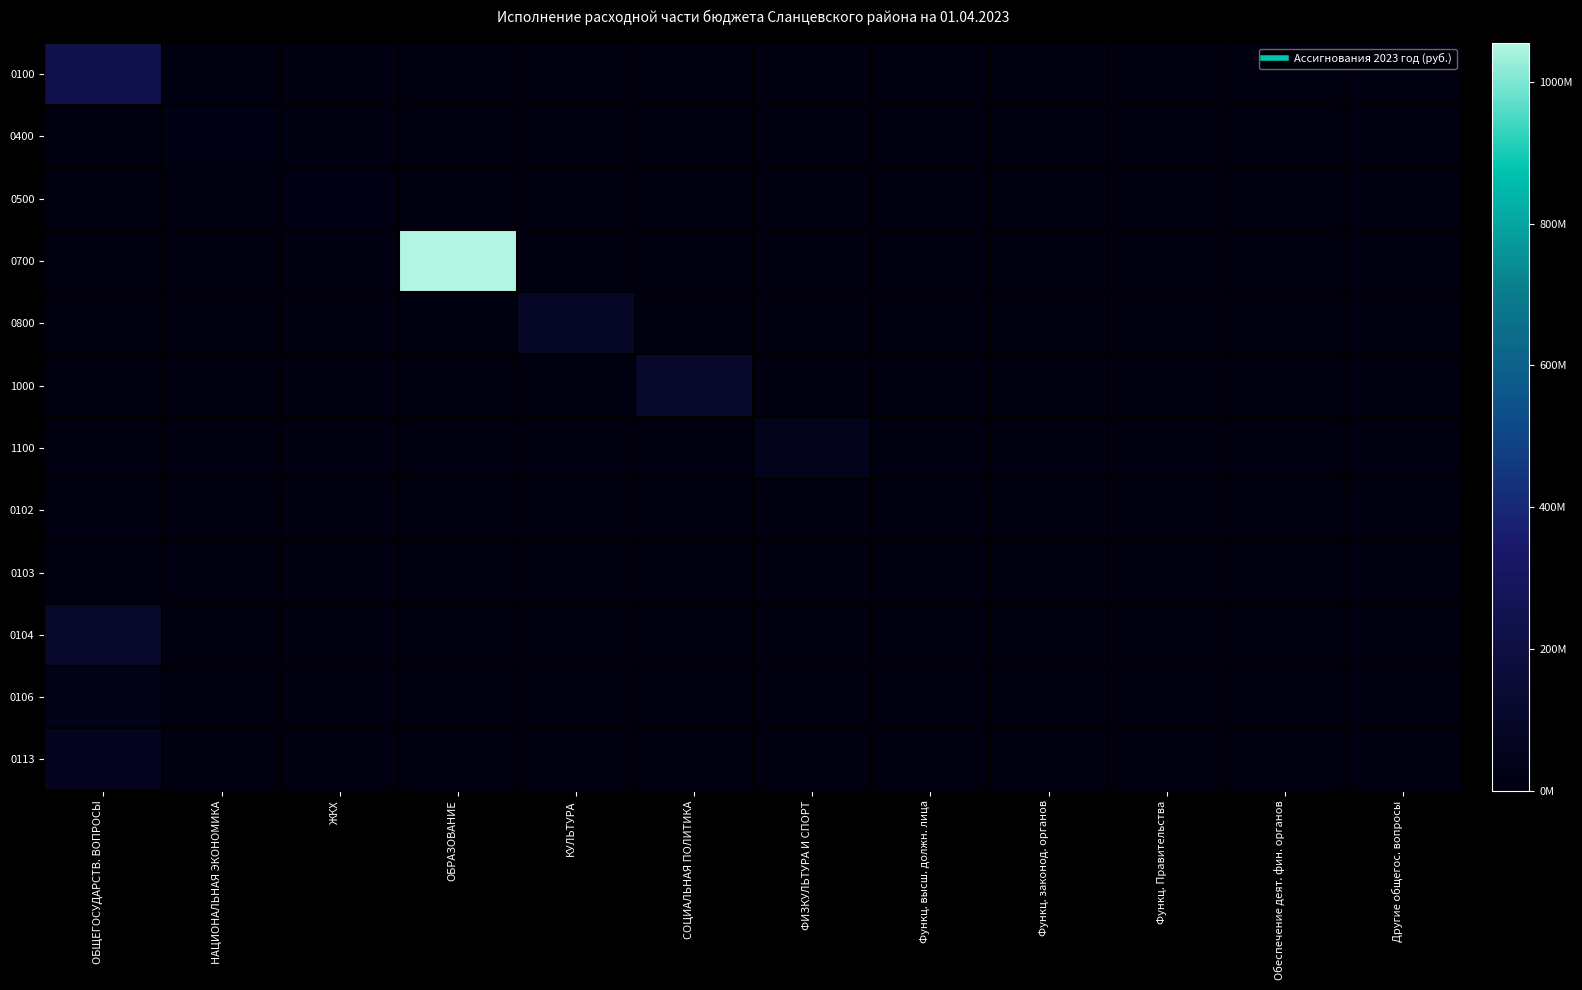

Reading left to right, extract all data points from this chart.

0100: ОБЩЕГОСУДАРСТВ. ВОПРОСЫ=228276621.5	НАЦИОНАЛЬНАЯ ЭКОНОМИКА=0.0	ЖКХ=0.0	ОБРАЗОВАНИЕ=0.0	КУЛЬТУРА=0.0	СОЦИАЛЬНАЯ ПОЛИТИКА=0.0	ФИЗКУЛЬТУРА И СПОРТ=0.0	Функц. высш. должн. лица=0.0	Функц. законод. органов=0.0	Функц. Правительства=0.0	Обеспечение деят. фин. органов=0.0	Другие общегос. вопросы=0.0
0400: ОБЩЕГОСУДАРСТВ. ВОПРОСЫ=0.0	НАЦИОНАЛЬНАЯ ЭКОНОМИКА=17136794.9	ЖКХ=0.0	ОБРАЗОВАНИЕ=0.0	КУЛЬТУРА=0.0	СОЦИАЛЬНАЯ ПОЛИТИКА=0.0	ФИЗКУЛЬТУРА И СПОРТ=0.0	Функц. высш. должн. лица=0.0	Функц. законод. органов=0.0	Функц. Правительства=0.0	Обеспечение деят. фин. органов=0.0	Другие общегос. вопросы=0.0
0500: ОБЩЕГОСУДАРСТВ. ВОПРОСЫ=0.0	НАЦИОНАЛЬНАЯ ЭКОНОМИКА=0.0	ЖКХ=9773178.1	ОБРАЗОВАНИЕ=0.0	КУЛЬТУРА=0.0	СОЦИАЛЬНАЯ ПОЛИТИКА=0.0	ФИЗКУЛЬТУРА И СПОРТ=0.0	Функц. высш. должн. лица=0.0	Функц. законод. органов=0.0	Функц. Правительства=0.0	Обеспечение деят. фин. органов=0.0	Другие общегос. вопросы=0.0
0700: ОБЩЕГОСУДАРСТВ. ВОПРОСЫ=0.0	НАЦИОНАЛЬНАЯ ЭКОНОМИКА=0.0	ЖКХ=0.0	ОБРАЗОВАНИЕ=1055061258.0	КУЛЬТУРА=0.0	СОЦИАЛЬНАЯ ПОЛИТИКА=0.0	ФИЗКУЛЬТУРА И СПОРТ=0.0	Функц. высш. должн. лица=0.0	Функц. законод. органов=0.0	Функц. Правительства=0.0	Обеспечение деят. фин. органов=0.0	Другие общегос. вопросы=0.0
0800: ОБЩЕГОСУДАРСТВ. ВОПРОСЫ=0.0	НАЦИОНАЛЬНАЯ ЭКОНОМИКА=0.0	ЖКХ=0.0	ОБРАЗОВАНИЕ=0.0	КУЛЬТУРА=87597138.1	СОЦИАЛЬНАЯ ПОЛИТИКА=0.0	ФИЗКУЛЬТУРА И СПОРТ=0.0	Функц. высш. должн. лица=0.0	Функц. законод. органов=0.0	Функц. Правительства=0.0	Обеспечение деят. фин. органов=0.0	Другие общегос. вопросы=0.0
1000: ОБЩЕГОСУДАРСТВ. ВОПРОСЫ=0.0	НАЦИОНАЛЬНАЯ ЭКОНОМИКА=0.0	ЖКХ=0.0	ОБРАЗОВАНИЕ=0.0	КУЛЬТУРА=0.0	СОЦИАЛЬНАЯ ПОЛИТИКА=119018307.5	ФИЗКУЛЬТУРА И СПОРТ=0.0	Функц. высш. должн. лица=0.0	Функц. законод. органов=0.0	Функц. Правительства=0.0	Обеспечение деят. фин. органов=0.0	Другие общегос. вопросы=0.0
1100: ОБЩЕГОСУДАРСТВ. ВОПРОСЫ=0.0	НАЦИОНАЛЬНАЯ ЭКОНОМИКА=0.0	ЖКХ=0.0	ОБРАЗОВАНИЕ=0.0	КУЛЬТУРА=0.0	СОЦИАЛЬНАЯ ПОЛИТИКА=0.0	ФИЗКУЛЬТУРА И СПОРТ=47573668.3	Функц. высш. должн. лица=0.0	Функц. законод. органов=0.0	Функц. Правительства=0.0	Обеспечение деят. фин. органов=0.0	Другие общегос. вопросы=0.0
0102: ОБЩЕГОСУДАРСТВ. ВОПРОСЫ=2422300.0	НАЦИОНАЛЬНАЯ ЭКОНОМИКА=0.0	ЖКХ=0.0	ОБРАЗОВАНИЕ=0.0	КУЛЬТУРА=0.0	СОЦИАЛЬНАЯ ПОЛИТИКА=0.0	ФИЗКУЛЬТУРА И СПОРТ=0.0	Функц. высш. должн. лица=0.0	Функц. законод. органов=0.0	Функц. Правительства=0.0	Обеспечение деят. фин. органов=0.0	Другие общегос. вопросы=0.0
0103: ОБЩЕГОСУДАРСТВ. ВОПРОСЫ=4719400.0	НАЦИОНАЛЬНАЯ ЭКОНОМИКА=0.0	ЖКХ=0.0	ОБРАЗОВАНИЕ=0.0	КУЛЬТУРА=0.0	СОЦИАЛЬНАЯ ПОЛИТИКА=0.0	ФИЗКУЛЬТУРА И СПОРТ=0.0	Функц. высш. должн. лица=0.0	Функц. законод. органов=0.0	Функц. Правительства=0.0	Обеспечение деят. фин. органов=0.0	Другие общегос. вопросы=0.0
0104: ОБЩЕГОСУДАРСТВ. ВОПРОСЫ=108549000.0	НАЦИОНАЛЬНАЯ ЭКОНОМИКА=0.0	ЖКХ=0.0	ОБРАЗОВАНИЕ=0.0	КУЛЬТУРА=0.0	СОЦИАЛЬНАЯ ПОЛИТИКА=0.0	ФИЗКУЛЬТУРА И СПОРТ=0.0	Функц. высш. должн. лица=0.0	Функц. законод. органов=0.0	Функц. Правительства=0.0	Обеспечение деят. фин. органов=0.0	Другие общегос. вопросы=0.0
0106: ОБЩЕГОСУДАРСТВ. ВОПРОСЫ=30783800.0	НАЦИОНАЛЬНАЯ ЭКОНОМИКА=0.0	ЖКХ=0.0	ОБРАЗОВАНИЕ=0.0	КУЛЬТУРА=0.0	СОЦИАЛЬНАЯ ПОЛИТИКА=0.0	ФИЗКУЛЬТУРА И СПОРТ=0.0	Функц. высш. должн. лица=0.0	Функц. законод. органов=0.0	Функц. Правительства=0.0	Обеспечение деят. фин. органов=0.0	Другие общегос. вопросы=0.0
0113: ОБЩЕГОСУДАРСТВ. ВОПРОСЫ=61838121.5	НАЦИОНАЛЬНАЯ ЭКОНОМИКА=0.0	ЖКХ=0.0	ОБРАЗОВАНИЕ=0.0	КУЛЬТУРА=0.0	СОЦИАЛЬНАЯ ПОЛИТИКА=0.0	ФИЗКУЛЬТУРА И СПОРТ=0.0	Функц. высш. должн. лица=0.0	Функц. законод. органов=0.0	Функц. Правительства=0.0	Обеспечение деят. фин. органов=0.0	Другие общегос. вопросы=0.0